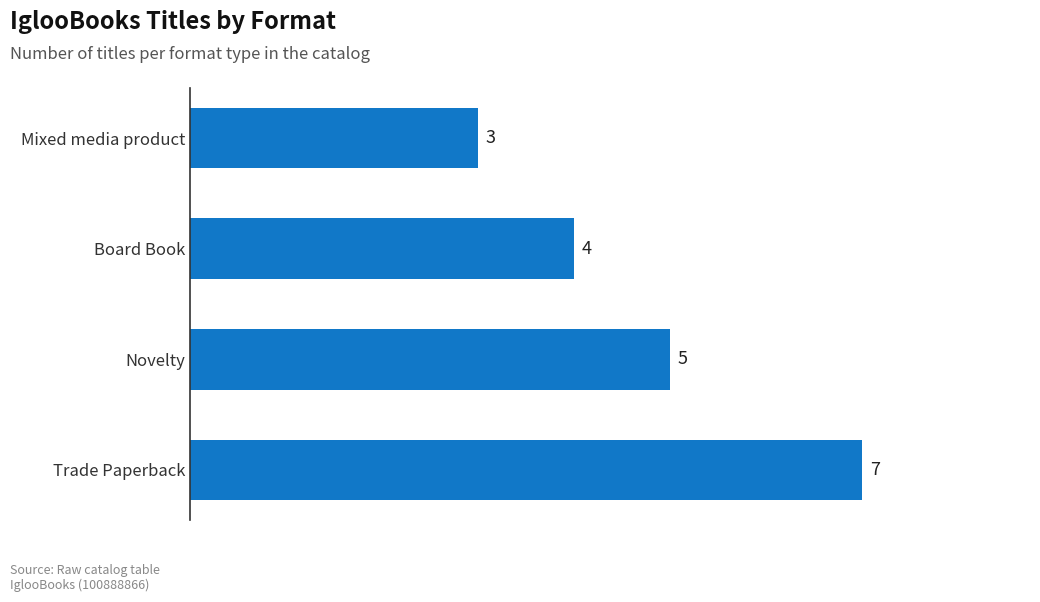

How many distinct data groups are displayed?

1